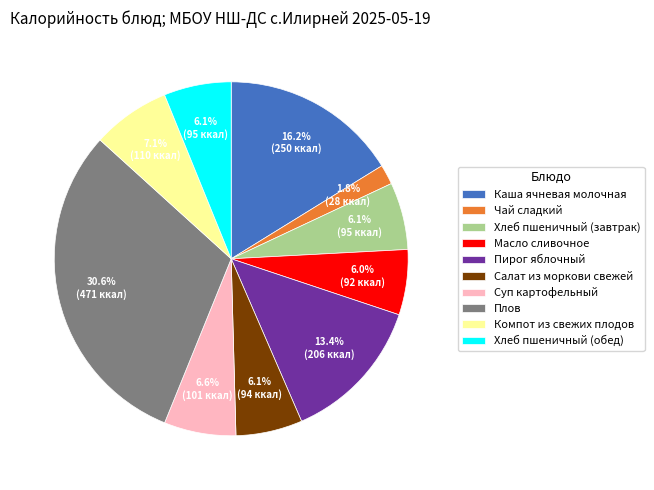

To the nearest percent, what is the difference between the Каша ячневая молочная and Чай сладкий slice percentages?

14%